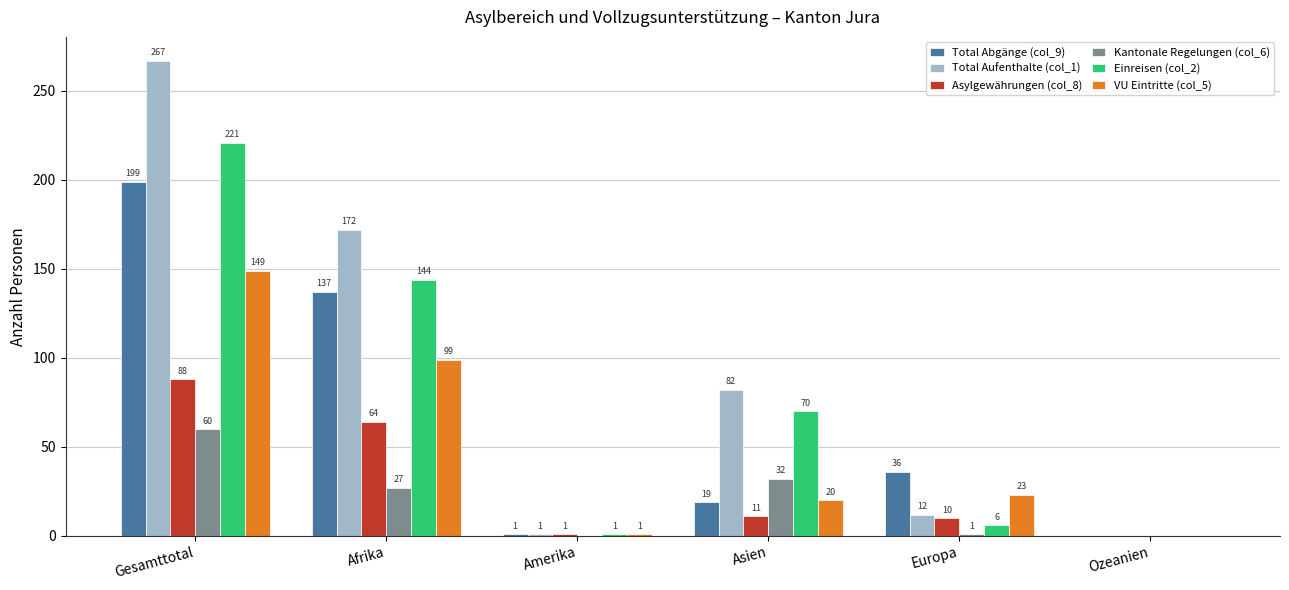

What is the maximum value shown in the chart?

267